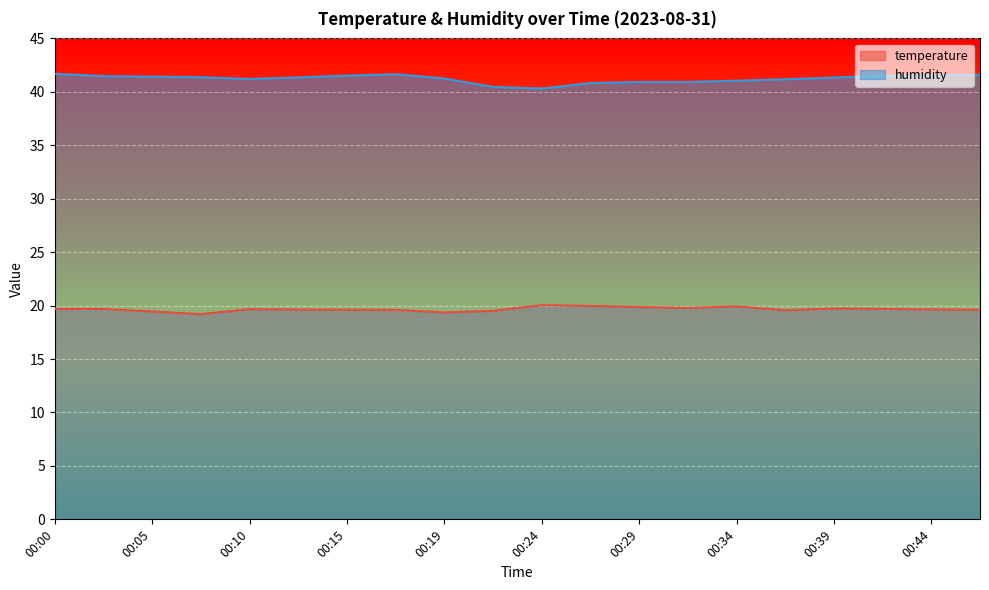

Rank the series by their maximum value, from lowest to highest.

temperature, humidity